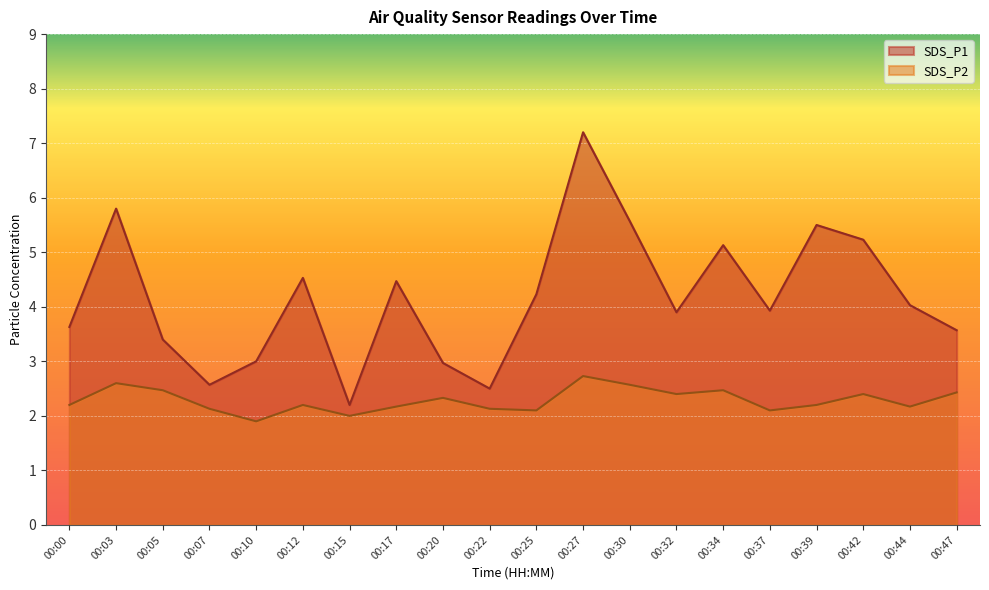

At 00:15, list the series in order from smallest to largest.

SDS_P2, SDS_P1